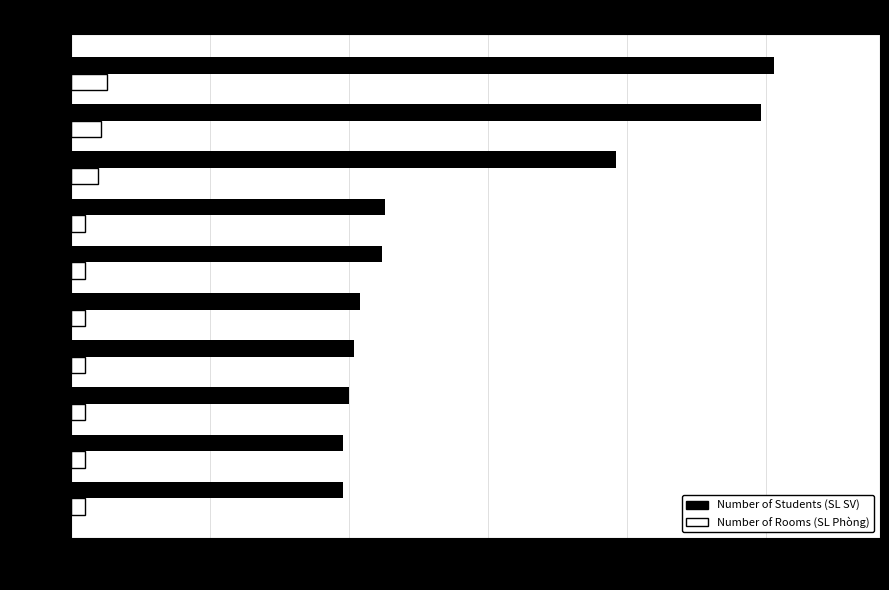

The value of Number of Rooms (SL Phòng) at PHC 401 is 20. True or false?

False